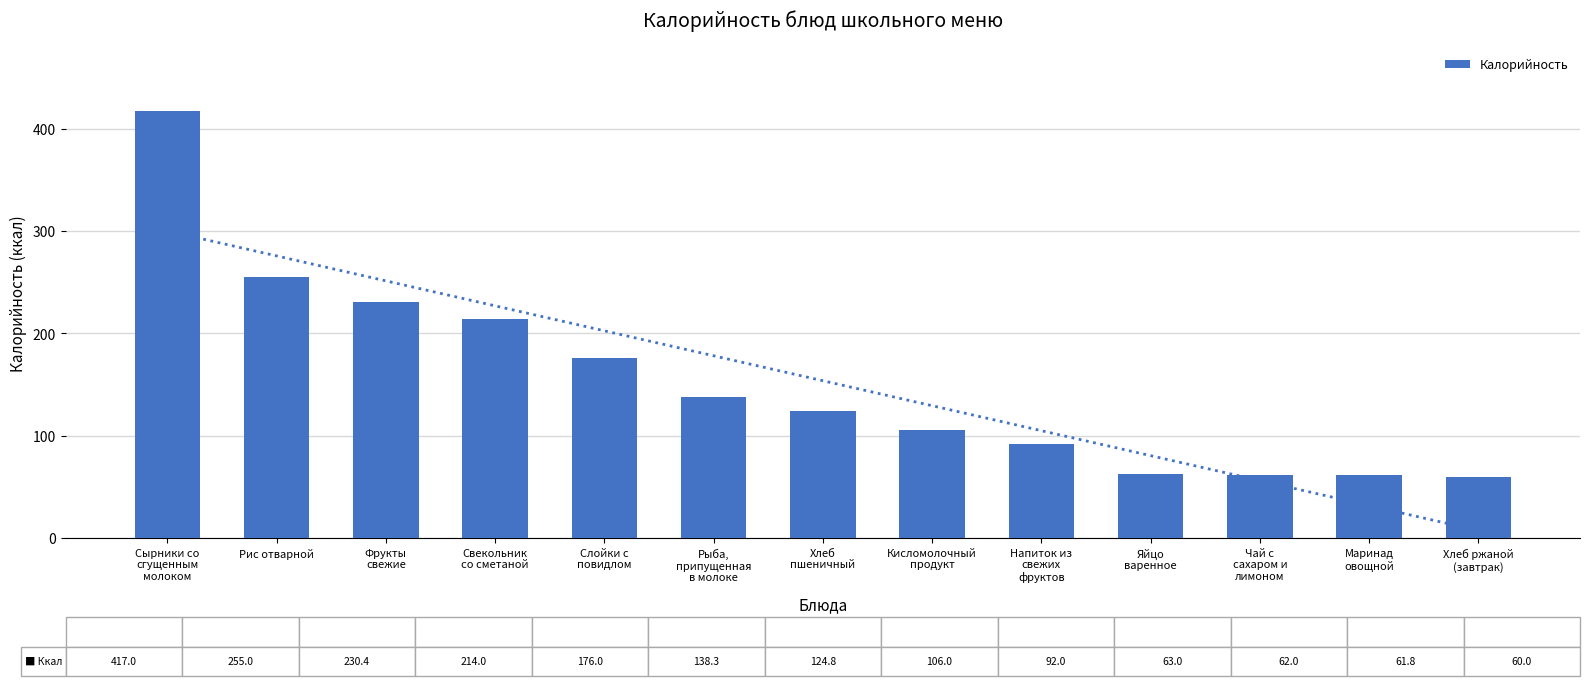

Are the bars horizontal?

No